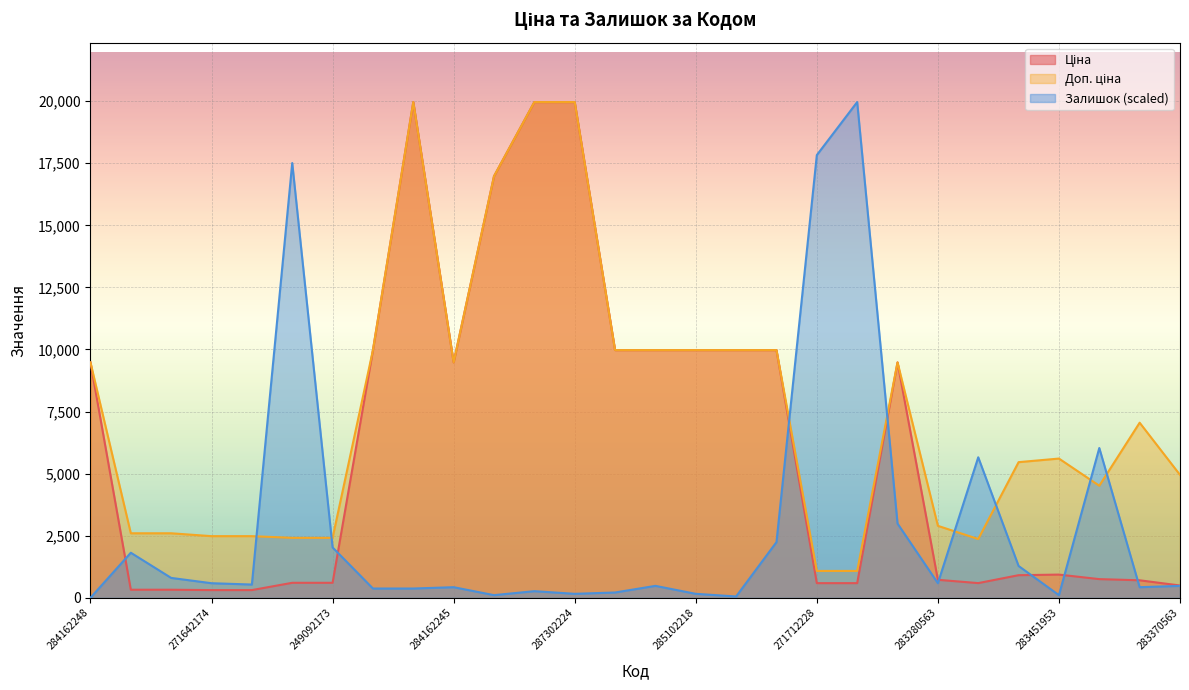

How many lines are shown in the chart?

3